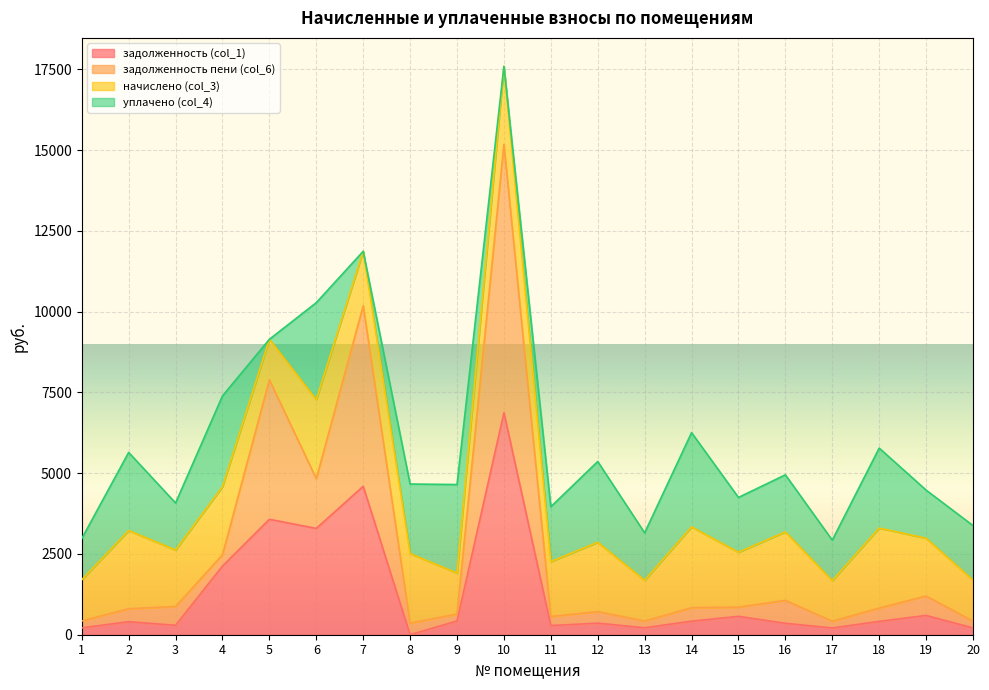

Does the chart display data point markers on the line(s)?

No